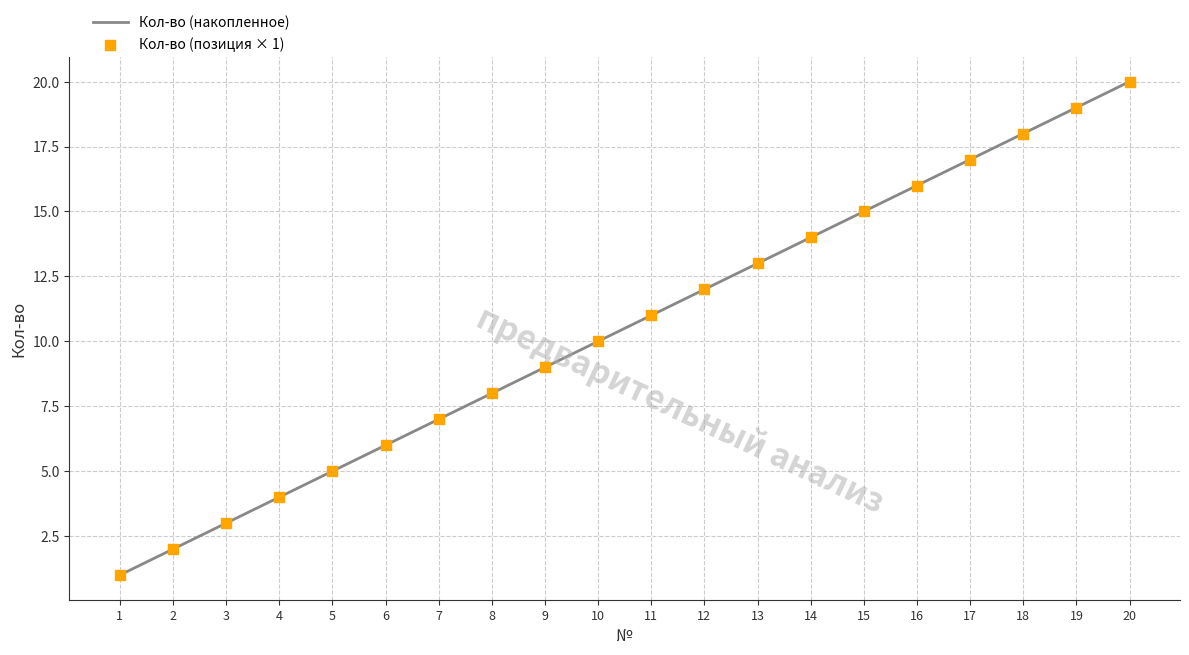

What is the ratio of the value at 14 to the value at 12?

1.2